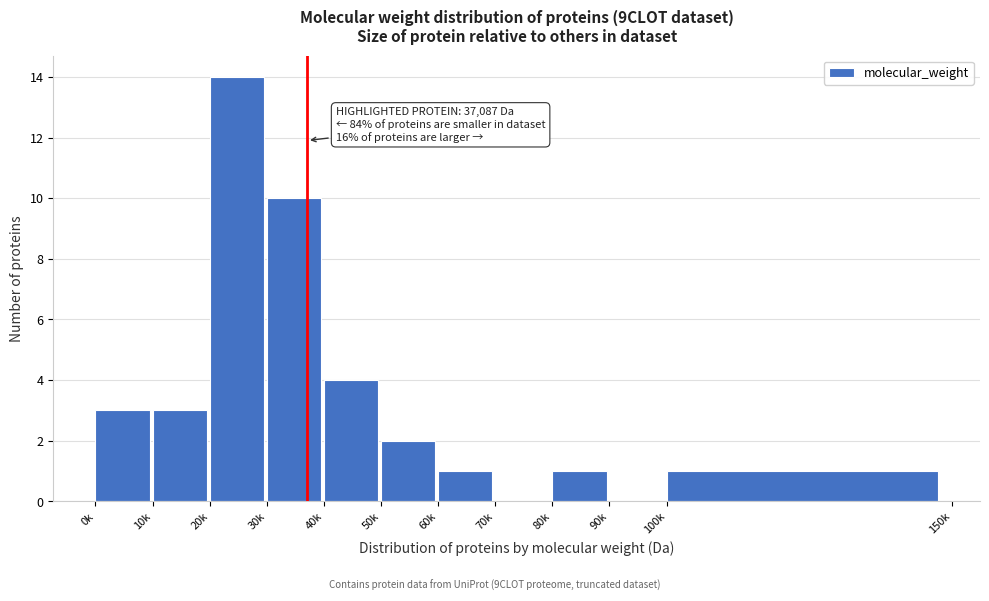

Reading left to right, extract all data points from this chart.

0k=3	10k=3	20k=14	30k=10	40k=4	50k=2	60k=1	70k=0	80k=1	90k=0	100k=1